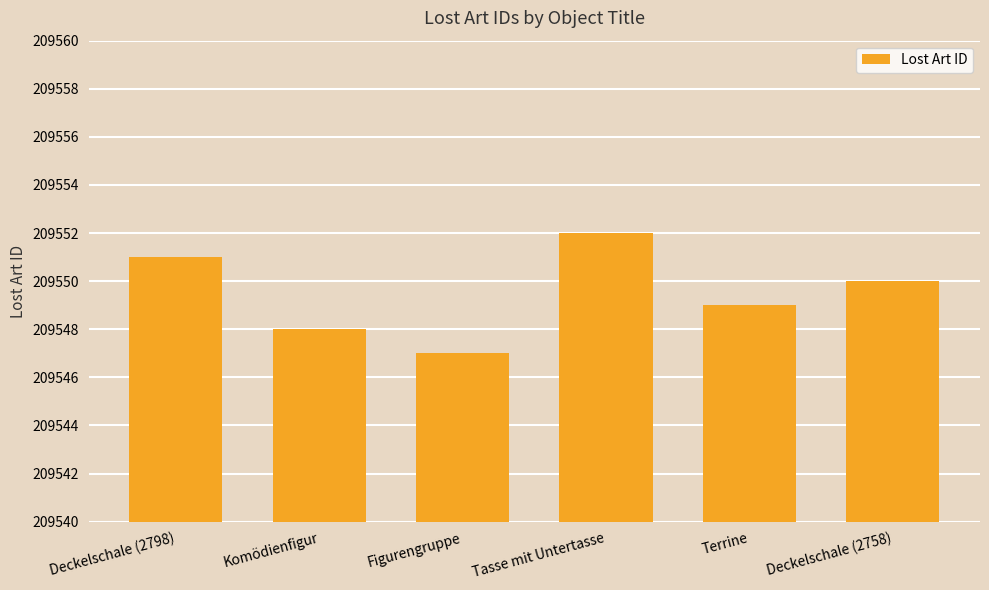

The chart shows a value of 209551 at Deckelschale (2798). True or false?

True